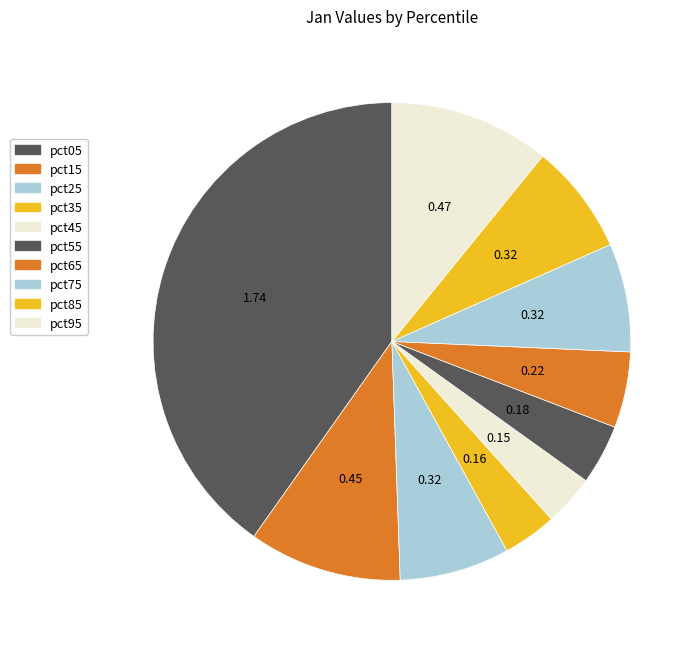

The pct35 slice represents 4% of the pie. True or false?

True